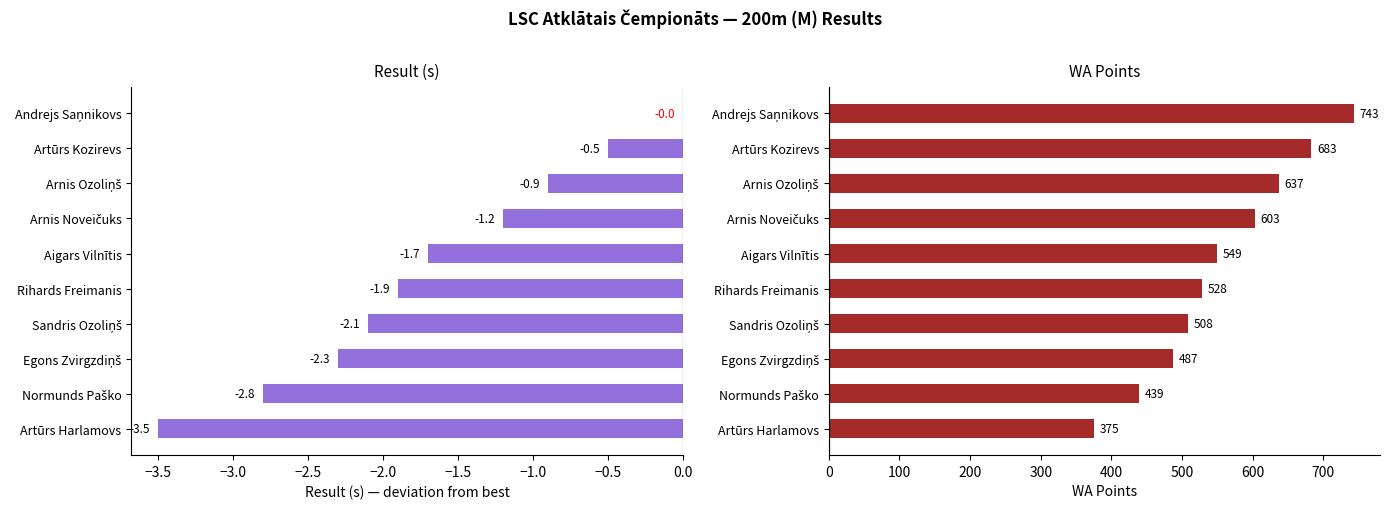

Is the value of WA Points at Aigars Vilnītis greater than the value of Result (s) at Arnis Ozoliņš?

Yes